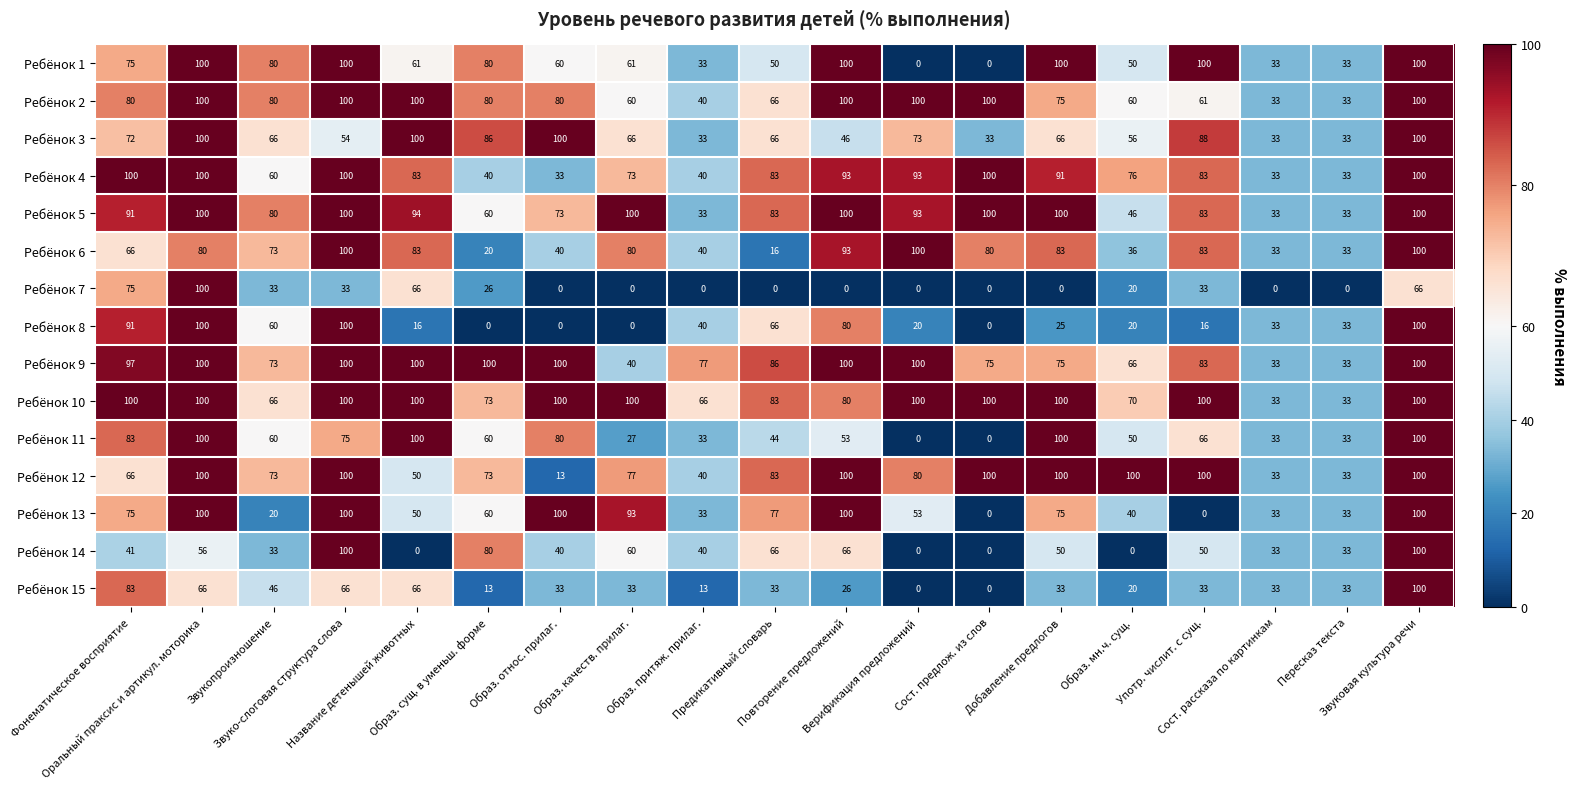

What is the minimum value for Ребёнок 4?

33